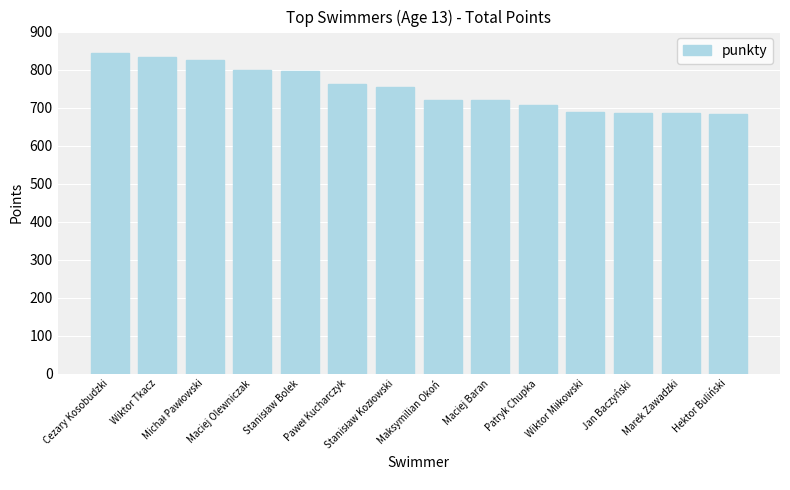

What is the smallest value displayed?

682